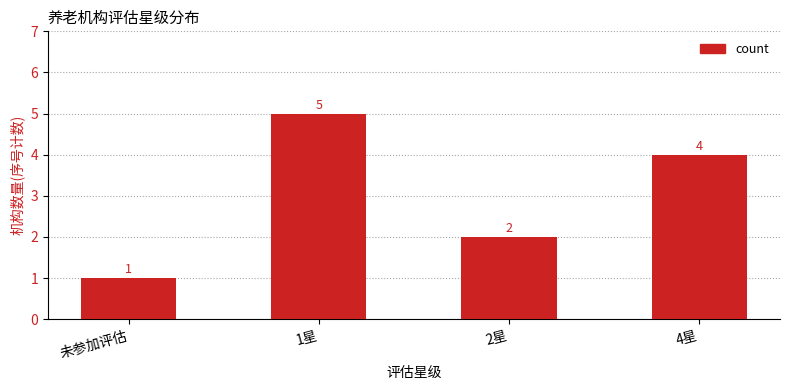

What is the change in value from 1星 to 2星?

-3